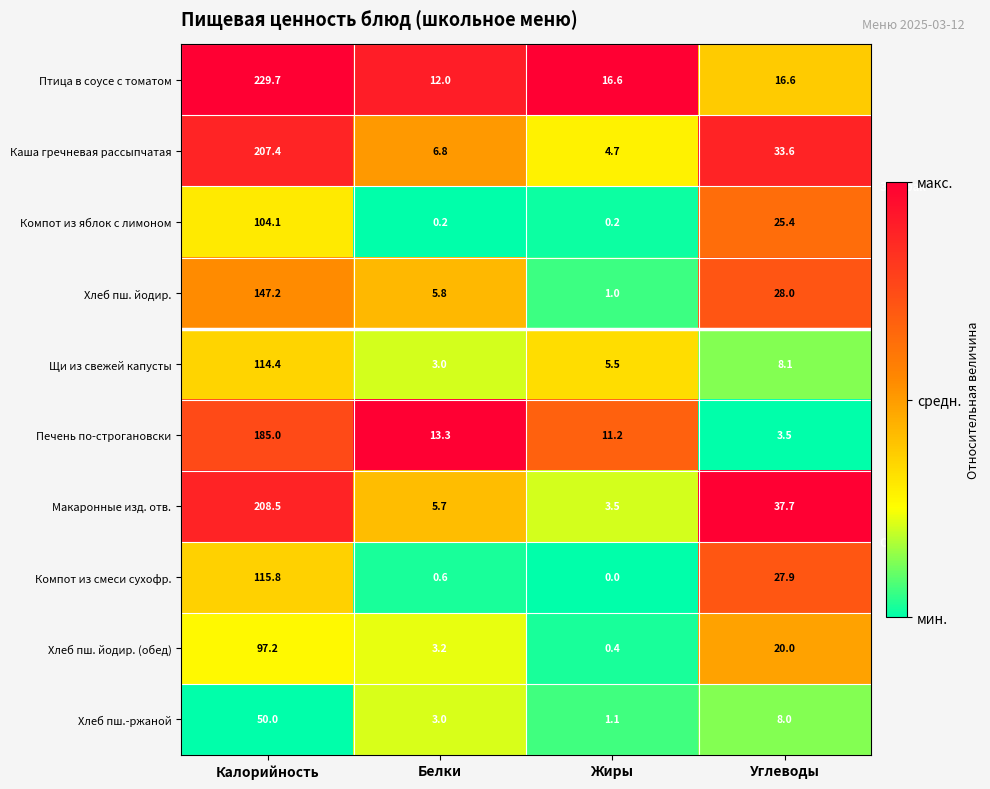

Rank the categories by Щи из свежей капусты value from lowest to highest.

Белки, Жиры, Углеводы, Калорийность